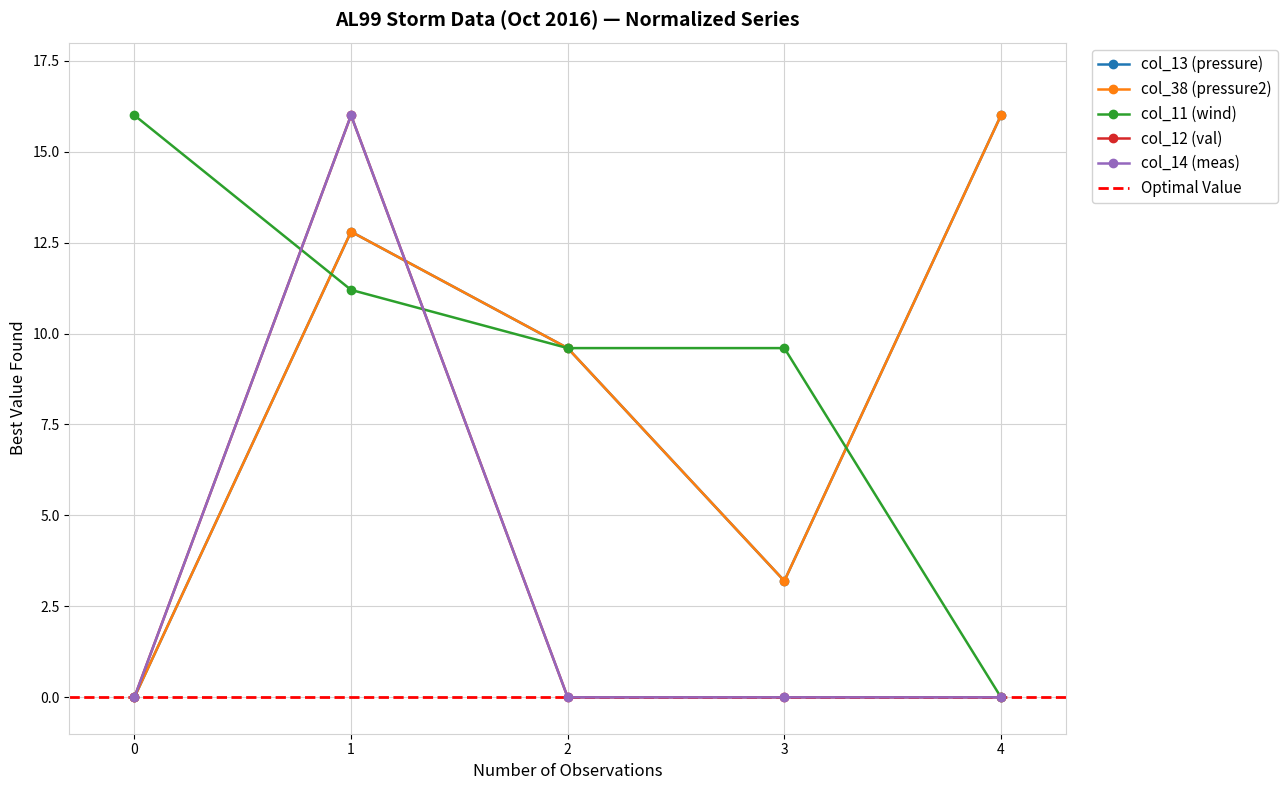

Is it true that col_14 (meas) equals 9.2 at 1?

False